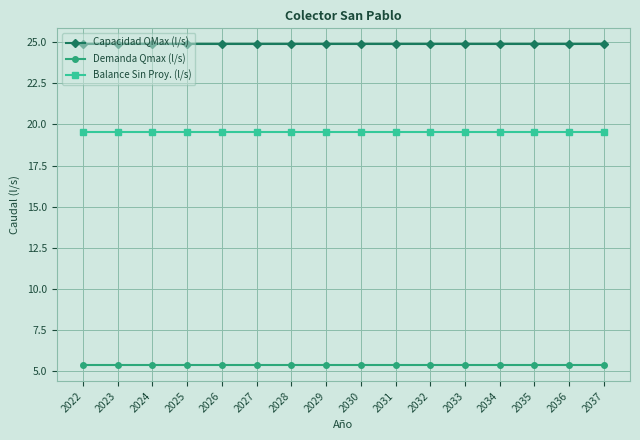

Does the chart have visible grid lines?

Yes